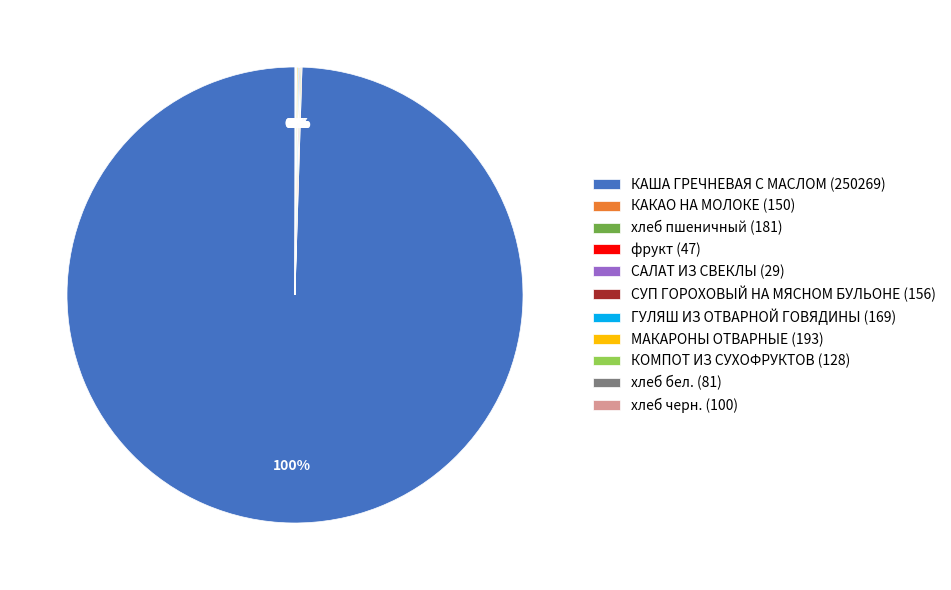

Does КАША ГРЕЧНЕВАЯ С МАСЛОМ (250269) represent more than half of the total?

Yes